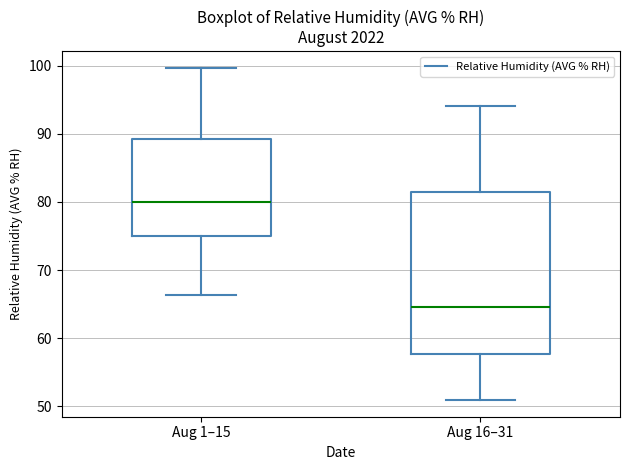

Which box's median line is the highest?

Aug 1–15